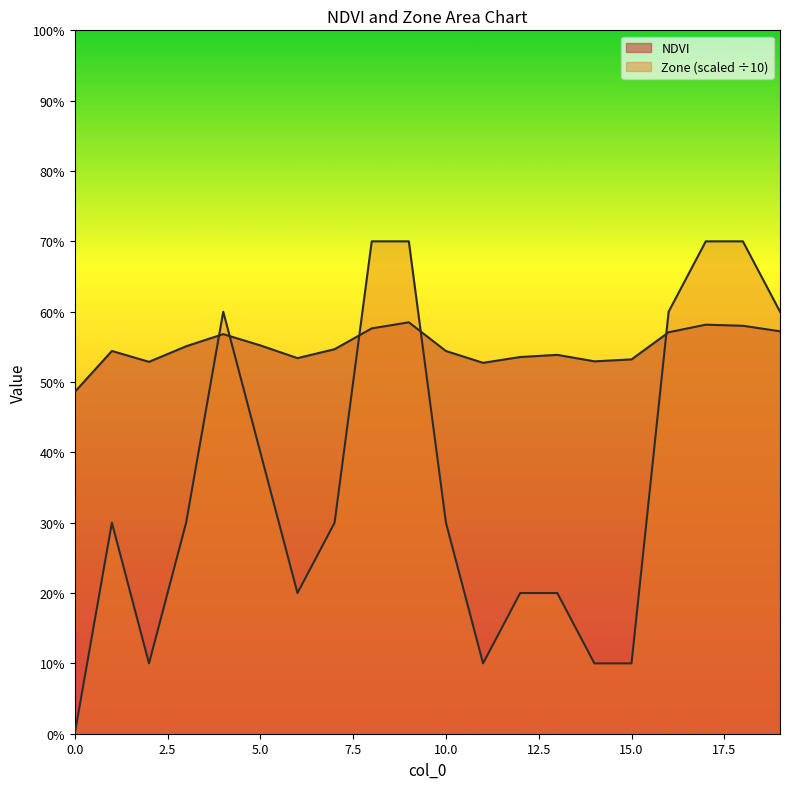

How many intersections are there between NDVI and Zone?

5